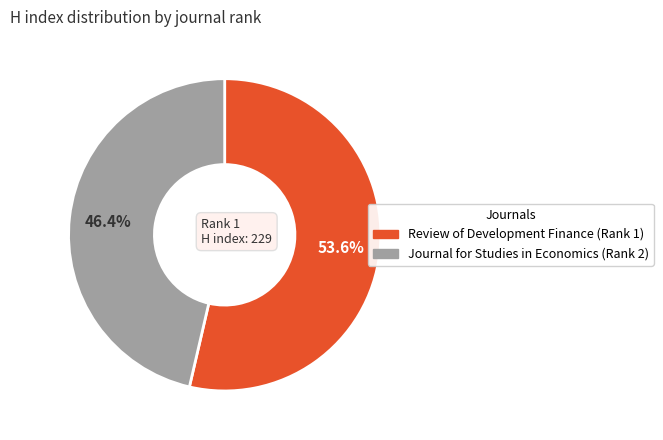

Approximately how many times larger is the value at Journal for Studies in Economics (Rank 2) compared to Review of Development Finance (Rank 1)?

0.9